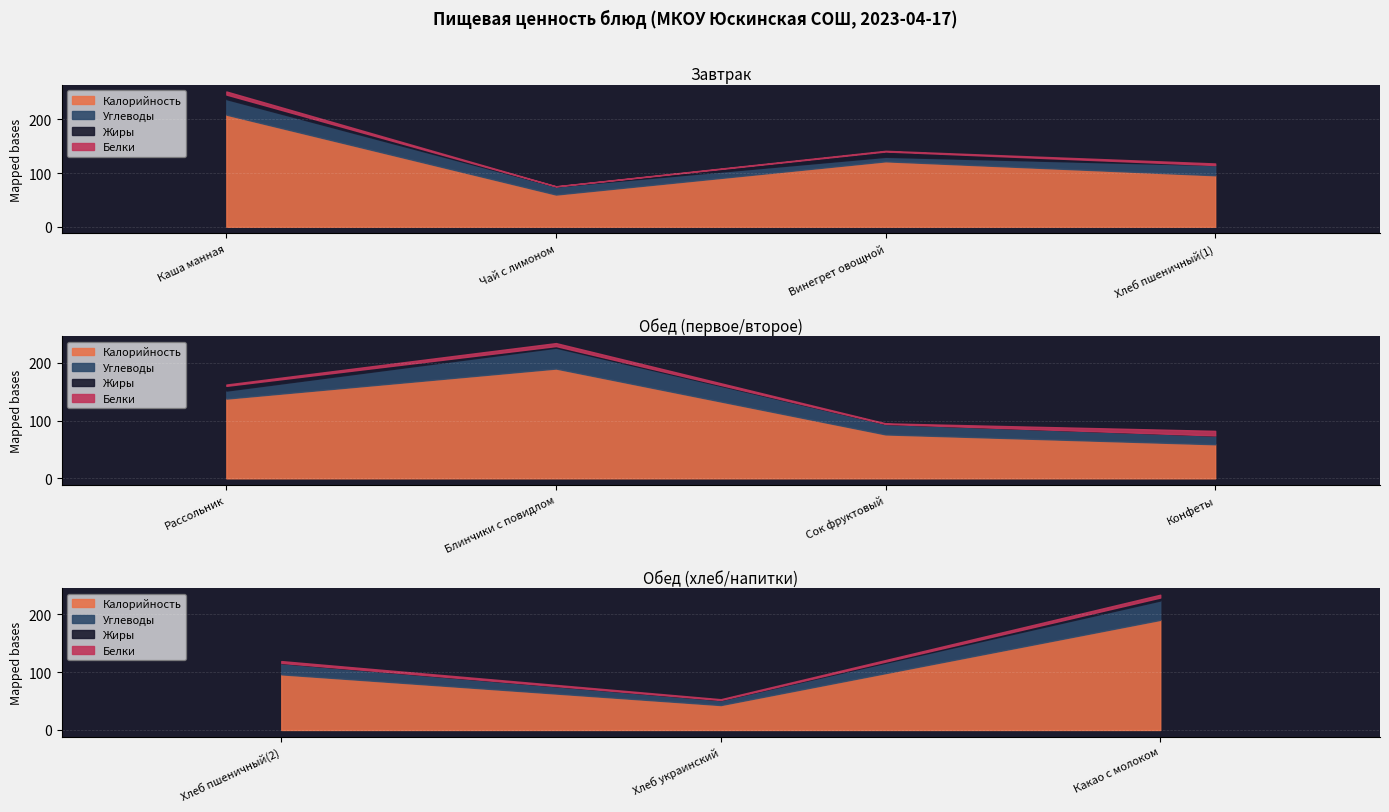

Which category has the highest value in the Калорийность series?

Каша манная